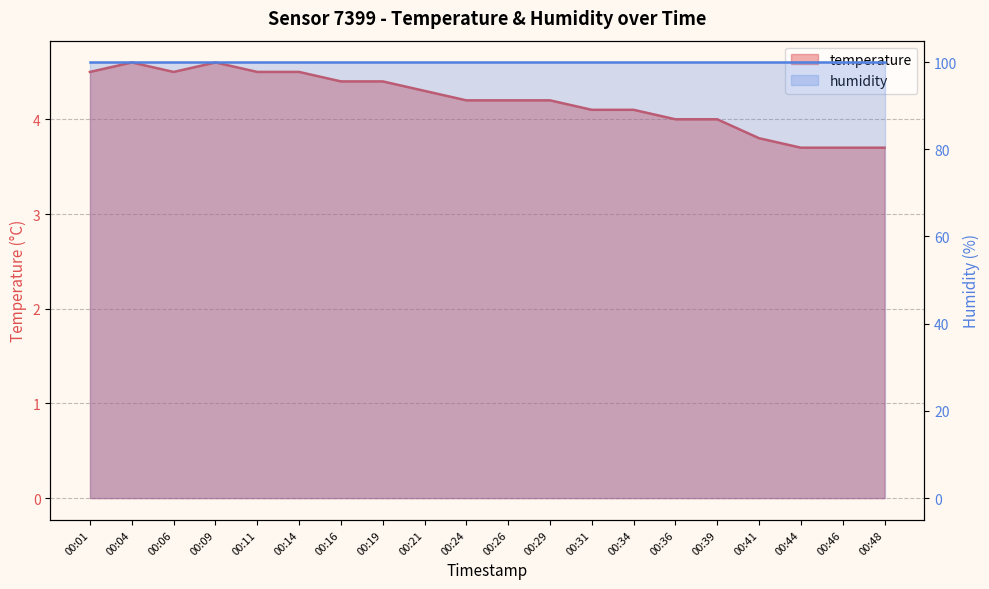

How many points are higher than both their immediate neighbors (excluding endpoints)?

2